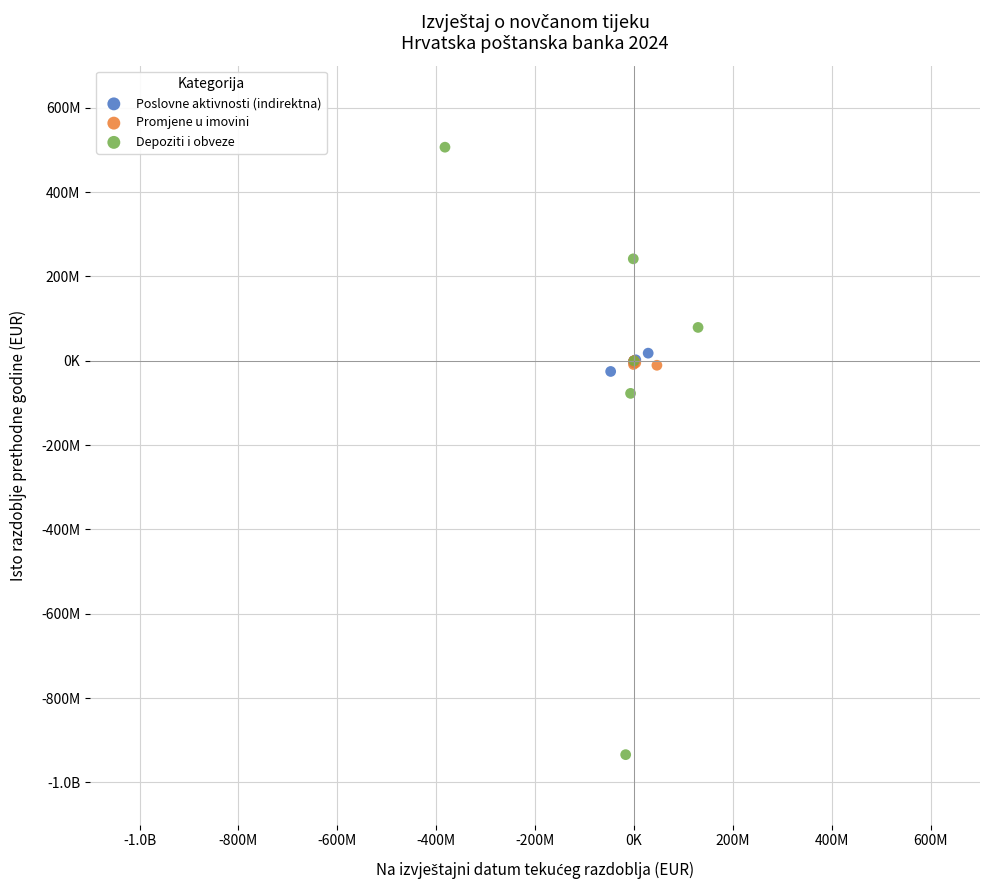

What are all the series names shown in the legend?

Poslovne aktivnosti (indirektna), Promjene u imovini, Depoziti i obveze